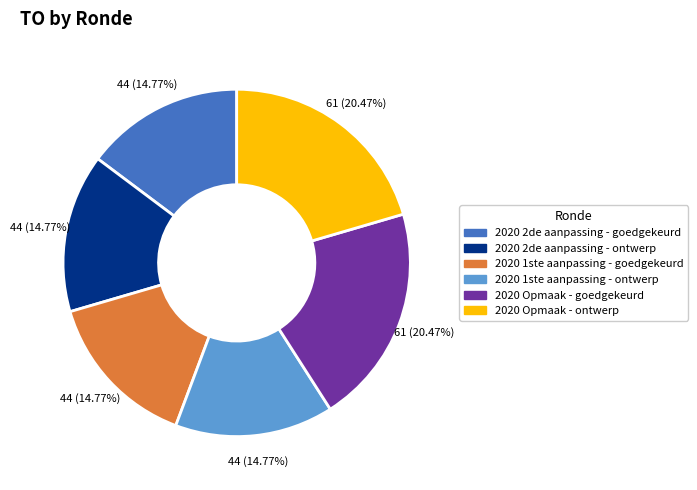

Is it true that 2020 1ste aanpassing - ontwerp is 15% of the pie?

True